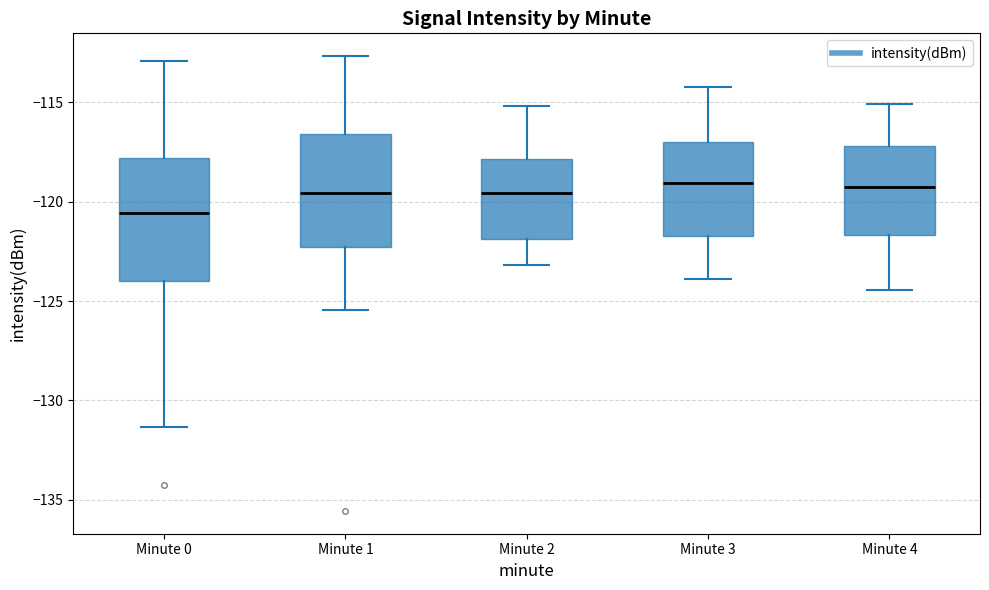

Which box has the lowest median line?

Minute 0